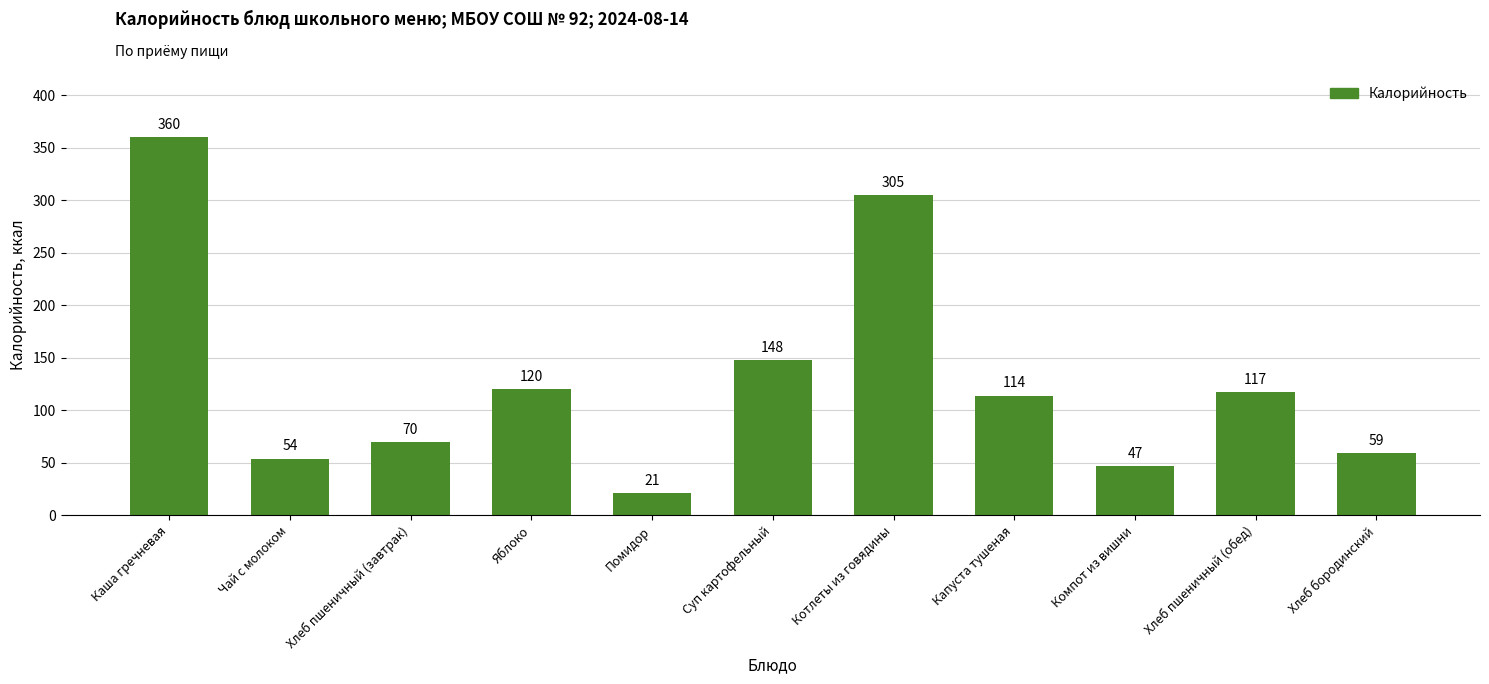

What is the label of the 5th bar from the right?

Котлеты из говядины